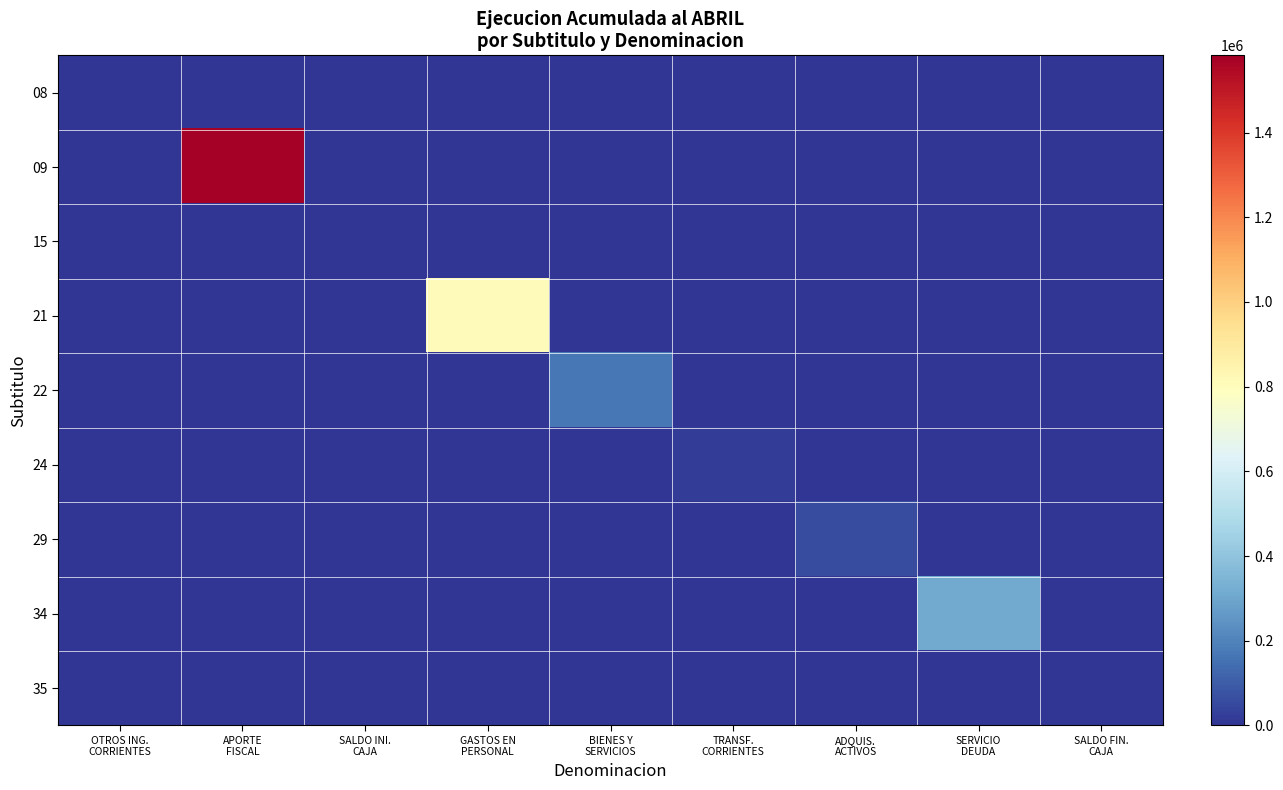

Reading right to left, list all the values displayed in this chart.

08: SALDO FIN.
CAJA=0	SERVICIO
DEUDA=0	ADQUIS.
ACTIVOS=0	TRANSF.
CORRIENTES=0	BIENES Y
SERVICIOS=0	GASTOS EN
PERSONAL=0	SALDO INI.
CAJA=0	APORTE
FISCAL=0	OTROS ING.
CORRIENTES=3602
09: SALDO FIN.
CAJA=0	SERVICIO
DEUDA=0	ADQUIS.
ACTIVOS=0	TRANSF.
CORRIENTES=0	BIENES Y
SERVICIOS=0	GASTOS EN
PERSONAL=0	SALDO INI.
CAJA=0	APORTE
FISCAL=1582524	OTROS ING.
CORRIENTES=0
15: SALDO FIN.
CAJA=0	SERVICIO
DEUDA=0	ADQUIS.
ACTIVOS=0	TRANSF.
CORRIENTES=0	BIENES Y
SERVICIOS=0	GASTOS EN
PERSONAL=0	SALDO INI.
CAJA=0	APORTE
FISCAL=0	OTROS ING.
CORRIENTES=0
21: SALDO FIN.
CAJA=0	SERVICIO
DEUDA=0	ADQUIS.
ACTIVOS=0	TRANSF.
CORRIENTES=0	BIENES Y
SERVICIOS=0	GASTOS EN
PERSONAL=808482	SALDO INI.
CAJA=0	APORTE
FISCAL=0	OTROS ING.
CORRIENTES=0
22: SALDO FIN.
CAJA=0	SERVICIO
DEUDA=0	ADQUIS.
ACTIVOS=0	TRANSF.
CORRIENTES=0	BIENES Y
SERVICIOS=172365	GASTOS EN
PERSONAL=0	SALDO INI.
CAJA=0	APORTE
FISCAL=0	OTROS ING.
CORRIENTES=0
24: SALDO FIN.
CAJA=0	SERVICIO
DEUDA=0	ADQUIS.
ACTIVOS=0	TRANSF.
CORRIENTES=23674	BIENES Y
SERVICIOS=0	GASTOS EN
PERSONAL=0	SALDO INI.
CAJA=0	APORTE
FISCAL=0	OTROS ING.
CORRIENTES=0
29: SALDO FIN.
CAJA=0	SERVICIO
DEUDA=0	ADQUIS.
ACTIVOS=59745	TRANSF.
CORRIENTES=0	BIENES Y
SERVICIOS=0	GASTOS EN
PERSONAL=0	SALDO INI.
CAJA=0	APORTE
FISCAL=0	OTROS ING.
CORRIENTES=0
34: SALDO FIN.
CAJA=0	SERVICIO
DEUDA=314772	ADQUIS.
ACTIVOS=0	TRANSF.
CORRIENTES=0	BIENES Y
SERVICIOS=0	GASTOS EN
PERSONAL=0	SALDO INI.
CAJA=0	APORTE
FISCAL=0	OTROS ING.
CORRIENTES=0
35: SALDO FIN.
CAJA=0	SERVICIO
DEUDA=0	ADQUIS.
ACTIVOS=0	TRANSF.
CORRIENTES=0	BIENES Y
SERVICIOS=0	GASTOS EN
PERSONAL=0	SALDO INI.
CAJA=0	APORTE
FISCAL=0	OTROS ING.
CORRIENTES=0